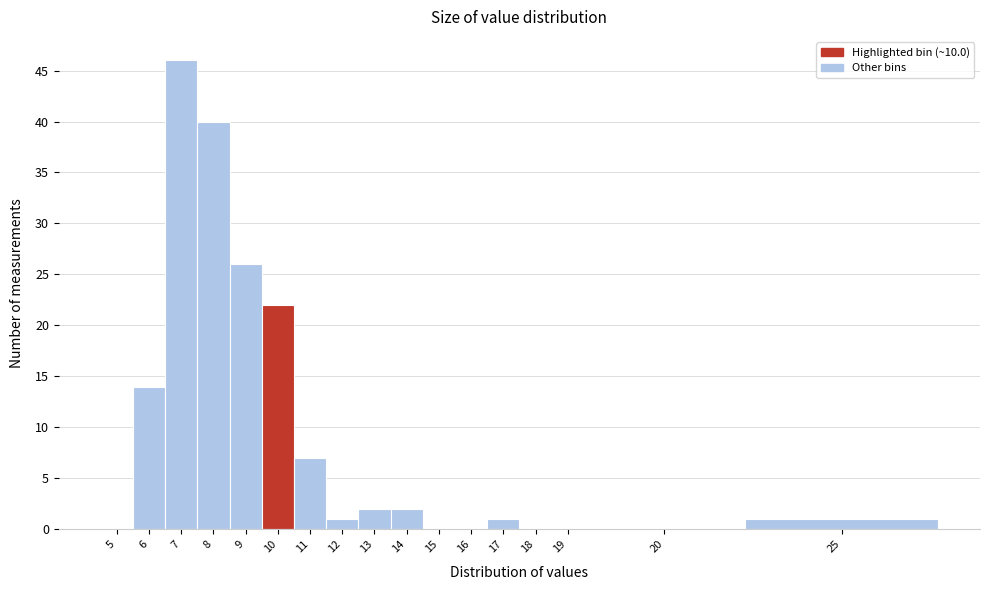

Reading right to left, what are all the values shown in this chart?

25=1	20=0	19=0	18=0	17=1	16=0	15=0	14=2	13=2	12=1	11=7	10=22	9=26	8=40	7=46	6=14	5=0